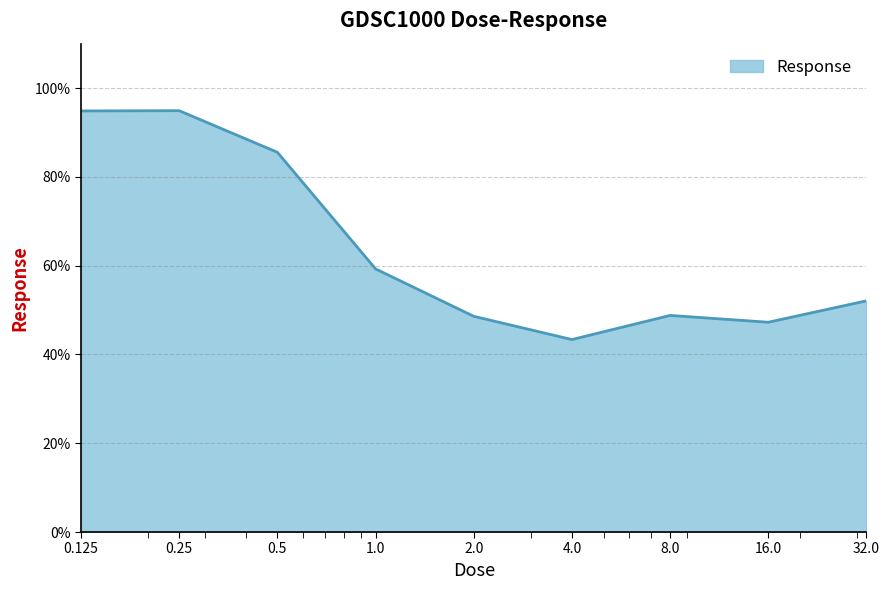

What is the smallest value displayed?

43.4